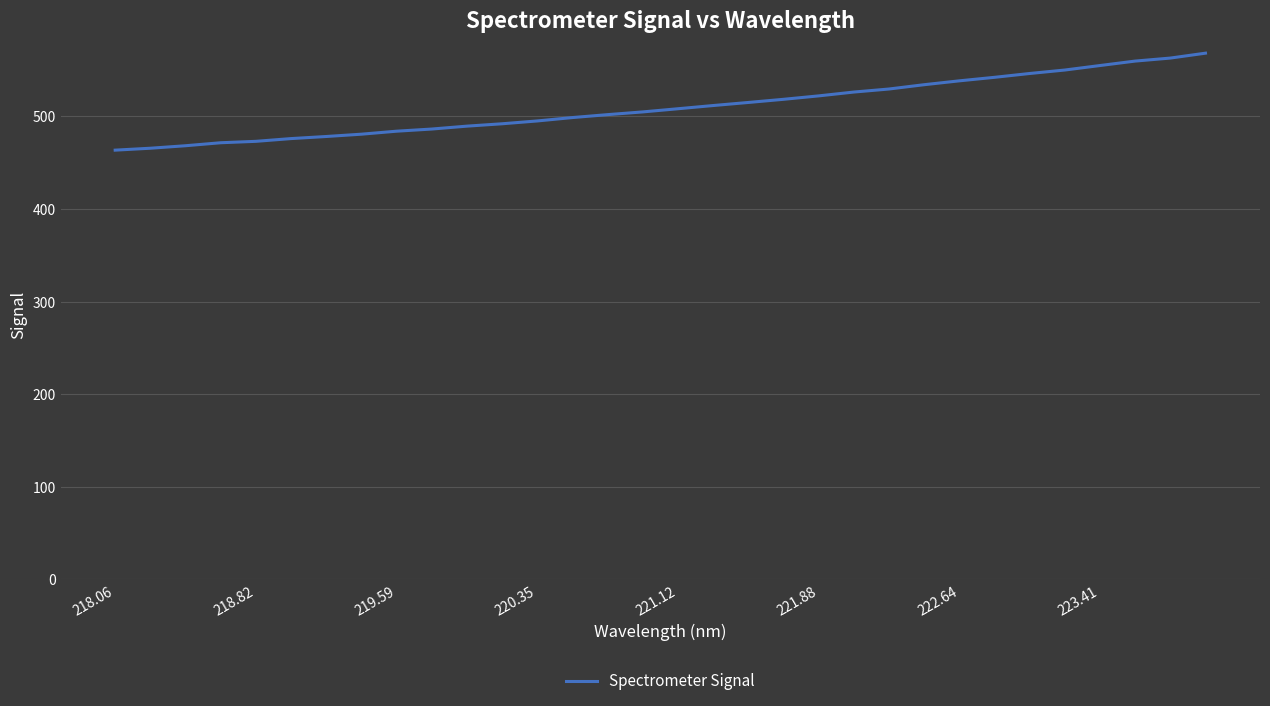

What is the difference between the maximum and minimum values?

104.7